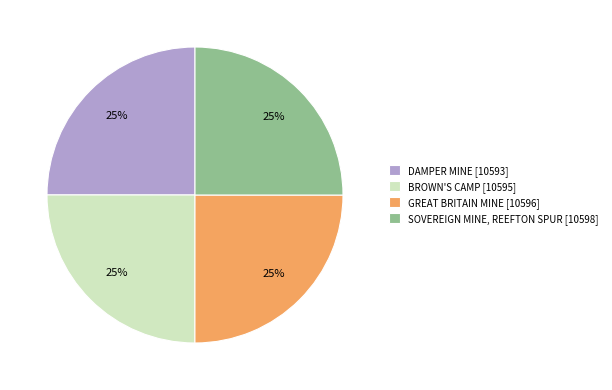

Count the number of slices in the pie.

4